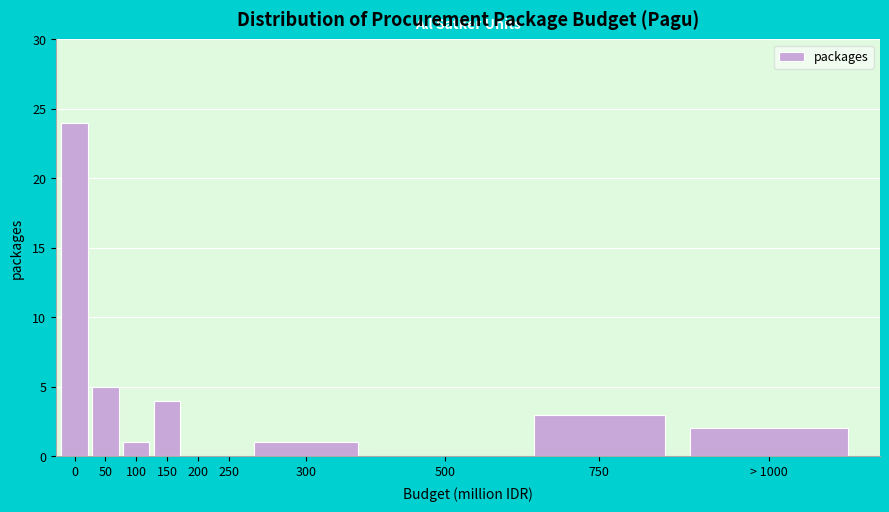

Reading right to left, extract all data points from this chart.

> 1000=2	750=3	500=0	300=1	250=0	200=0	150=4	100=1	50=5	0=24